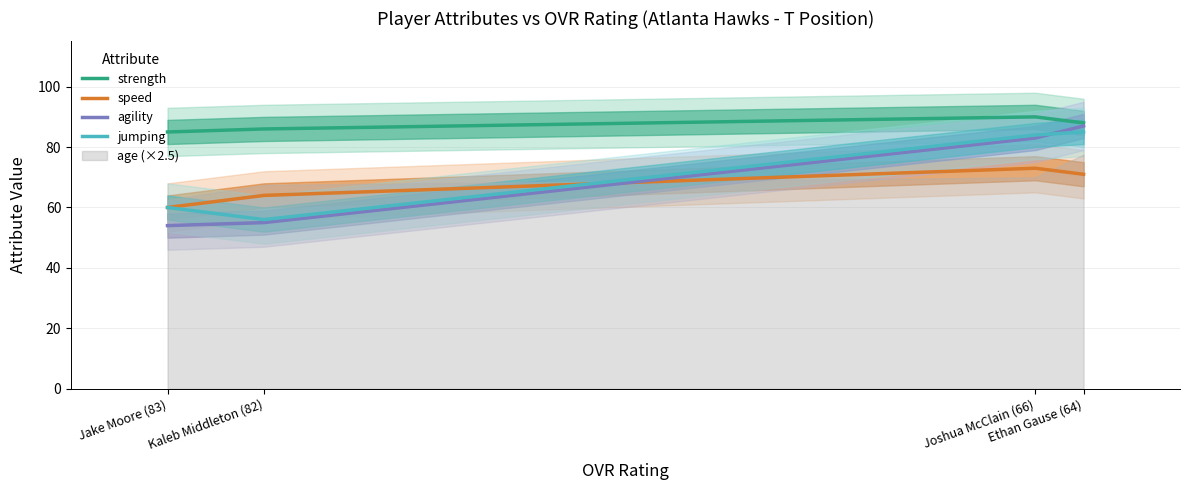

What is the sum of all strength values?

349